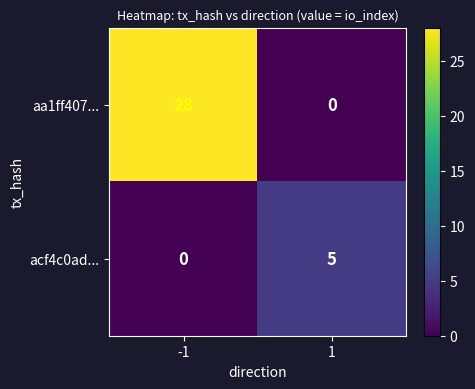

Read the aa1ff407... value at -1, to the nearest 10.

30